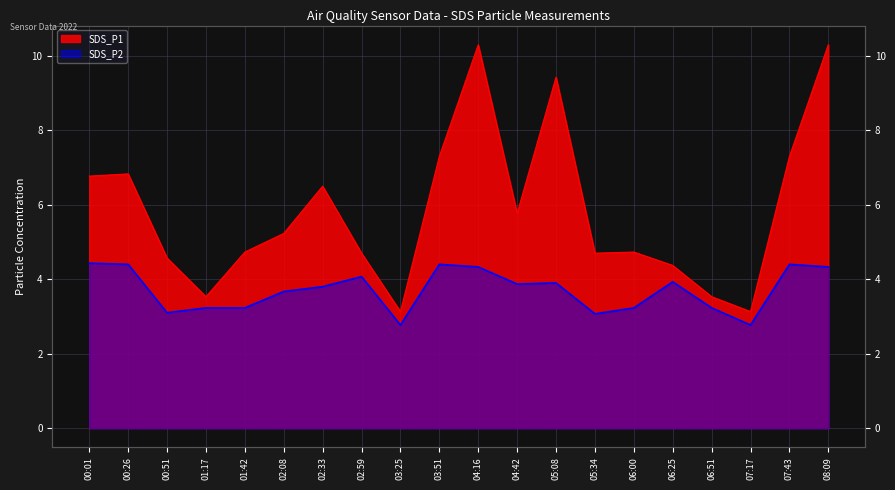

At which category does the chart reach its minimum across all series?

03:25